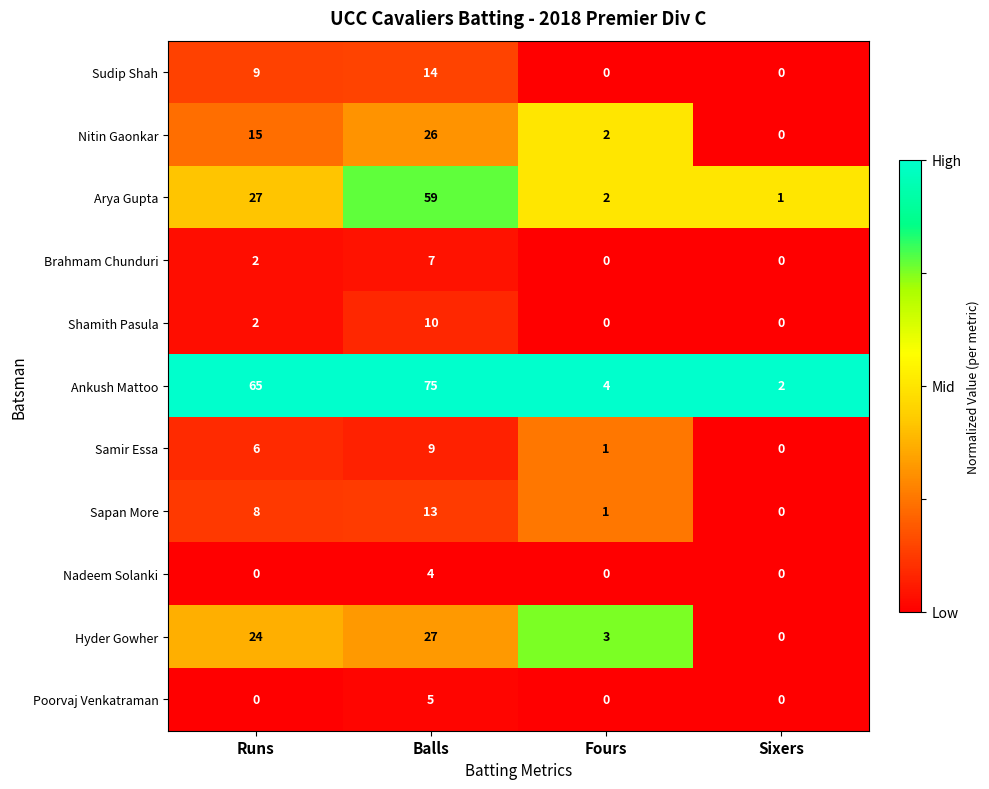

Rank the series by their maximum value, from highest to lowest.

Ankush Mattoo, Arya Gupta, Hyder Gowher, Nitin Gaonkar, Sudip Shah, Sapan More, Shamith Pasula, Samir Essa, Brahmam Chunduri, Poorvaj Venkatraman, Nadeem Solanki